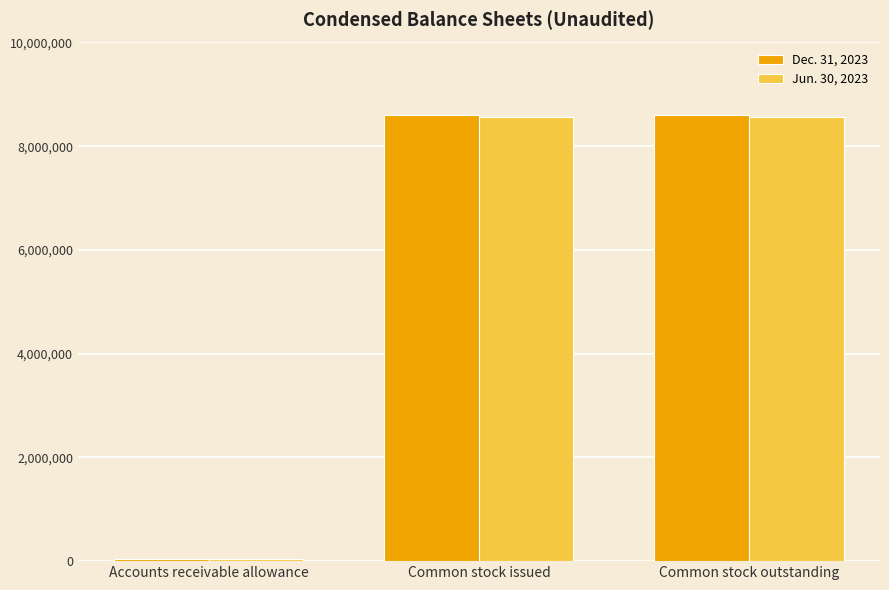

Rank the series by their maximum value, from highest to lowest.

Dec. 31, 2023, Jun. 30, 2023